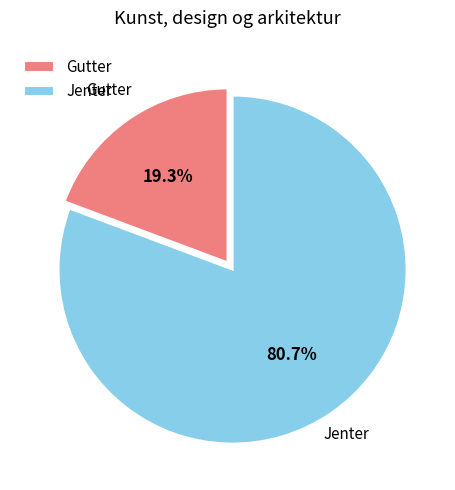

True or false: Gutter accounts for 19% of the total.

True